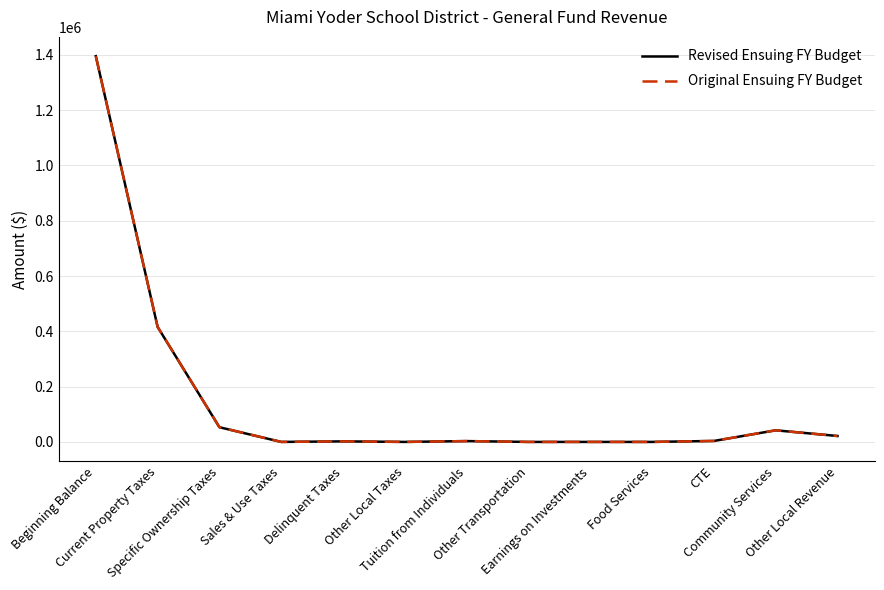

The Original Ensuing FY Budget series shows 794093 at Earnings on Investments. True or false?

False